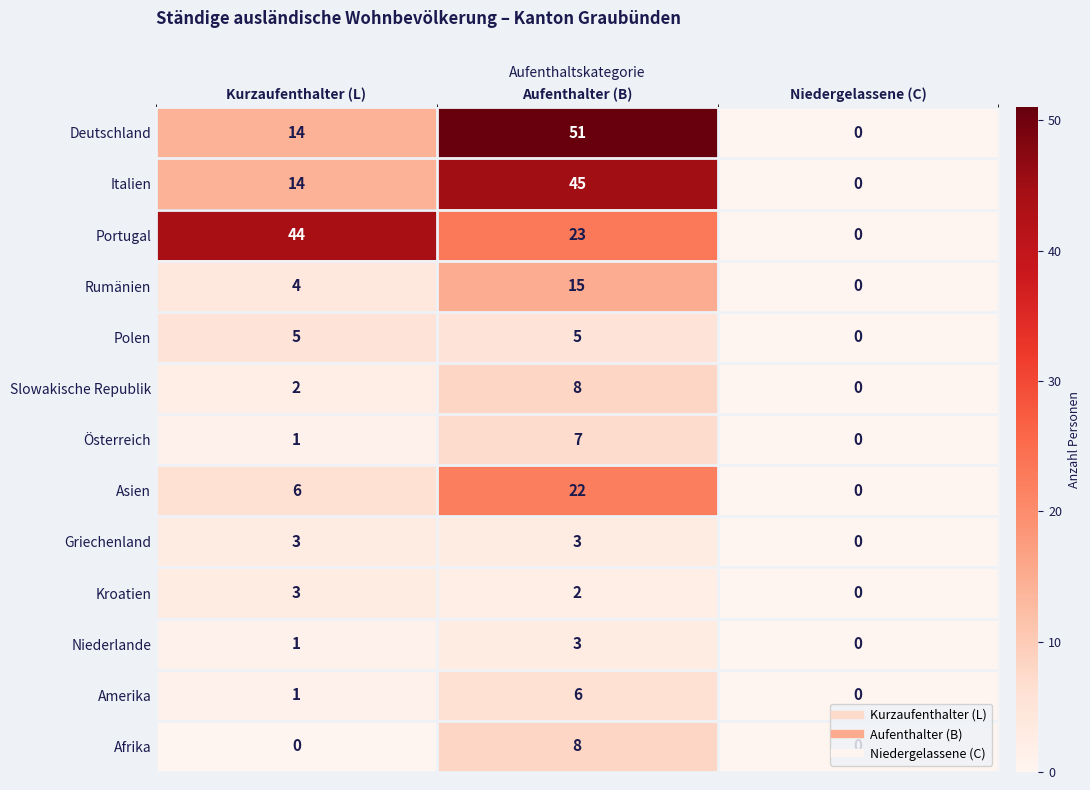

How many categories are shown in the chart?

3